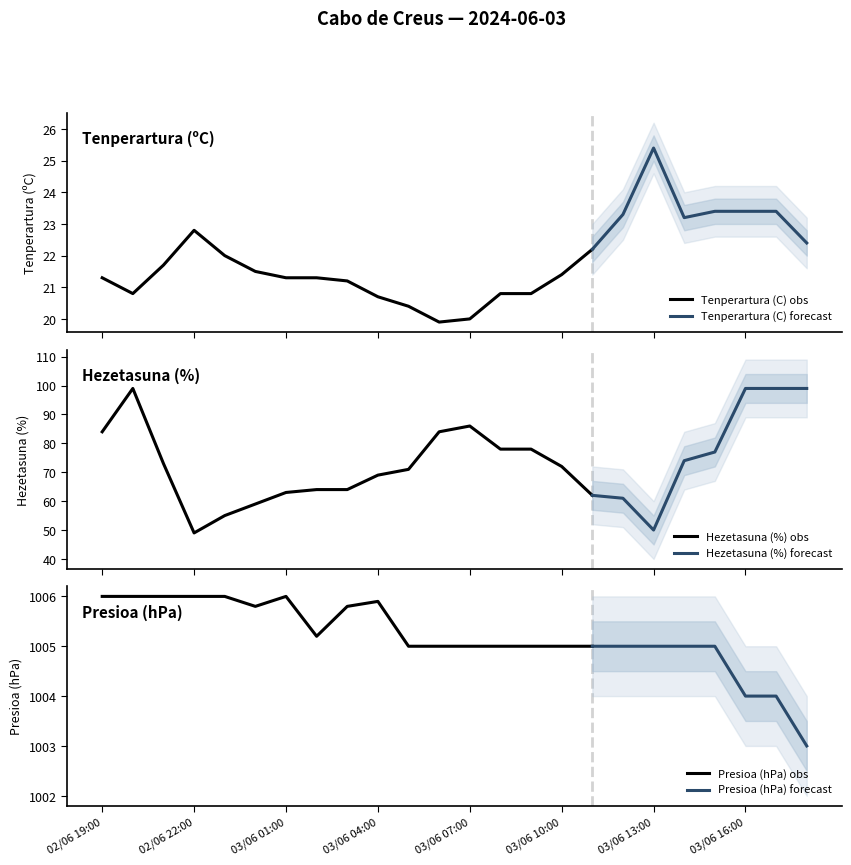

Is it true that Presioa (hPa) obs equals 1311.9 at 02/06 22:00?

False